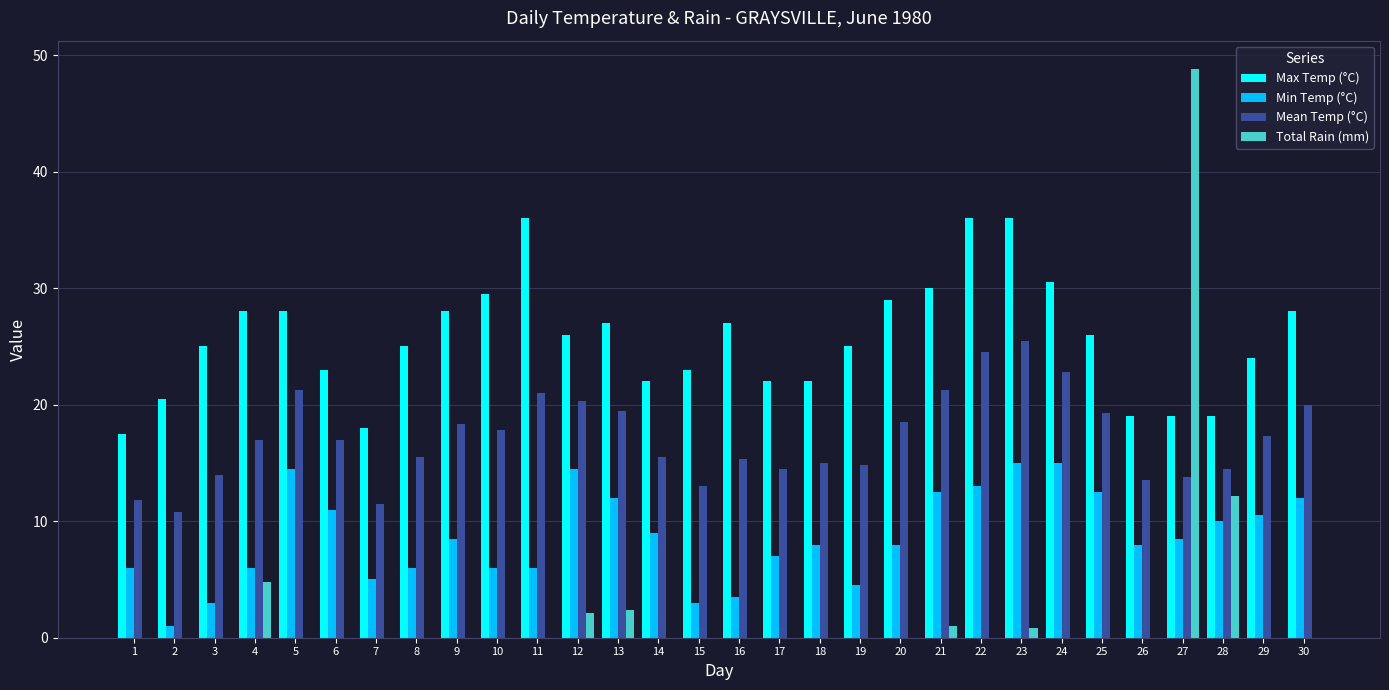

Is it true that Mean Temp (°C) equals 5.8 at 8?

False